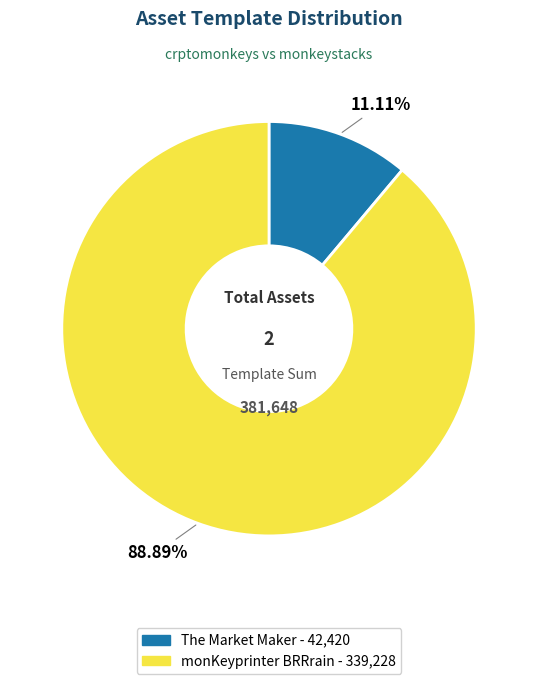

What percentage do monKeyprinter BRRrain and The Market Maker together represent?

100.0%